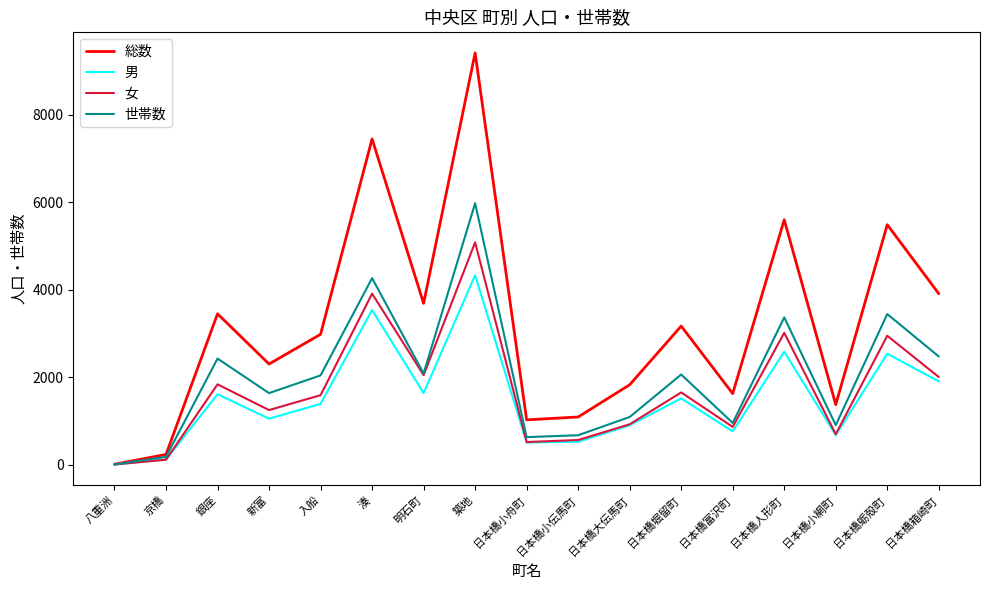

What is the greatest value displayed?

9409